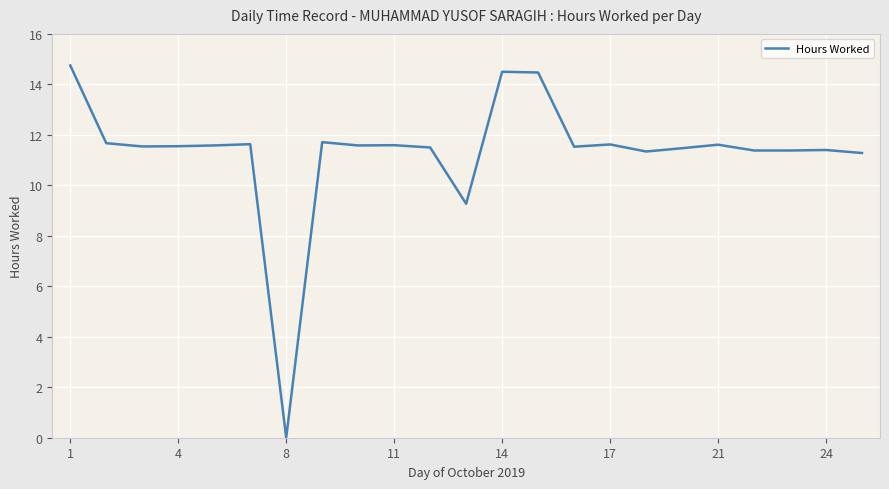

What is the maximum value shown in the chart?

14.8